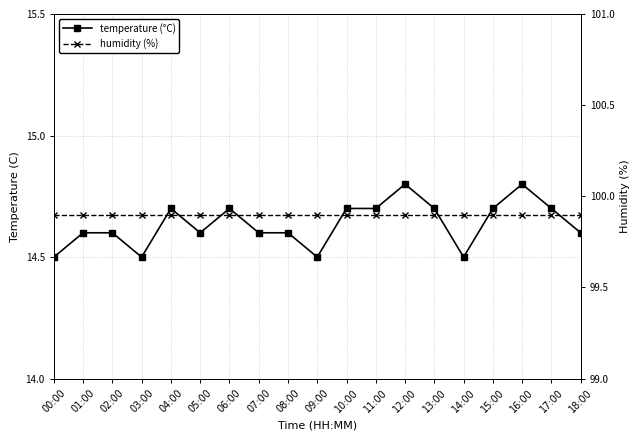

In temperature (°C), how many points are higher than both neighbors (excluding endpoints)?

4